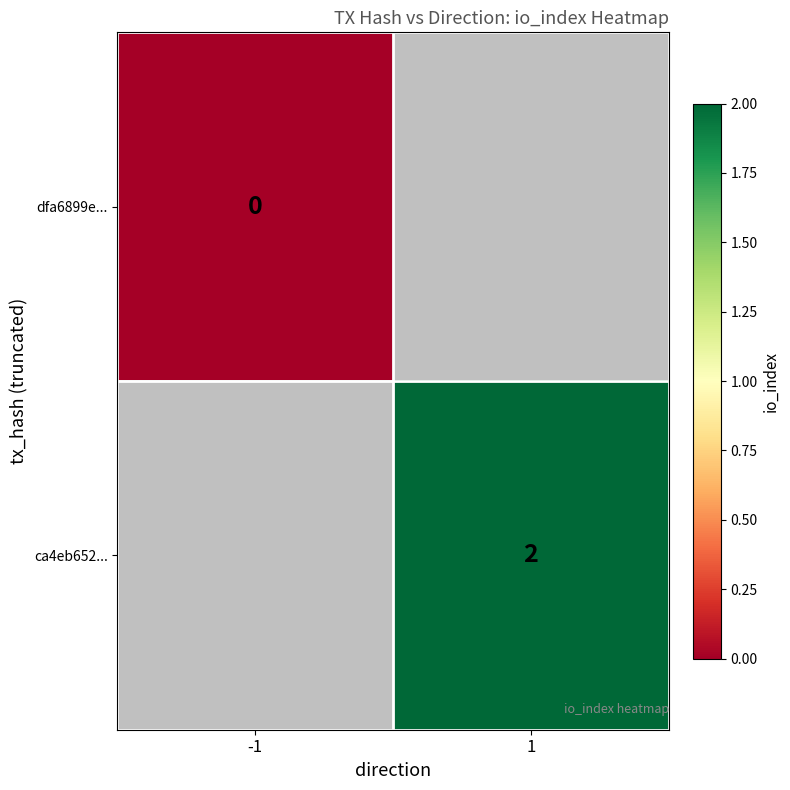

Which has a higher value, -1 or 1?

1